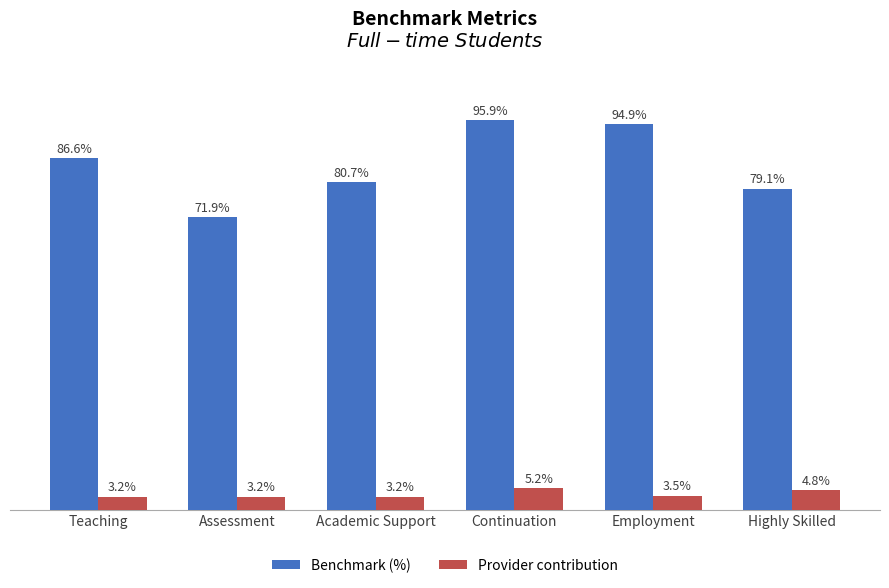

At which category does the chart reach its peak across all series?

Continuation